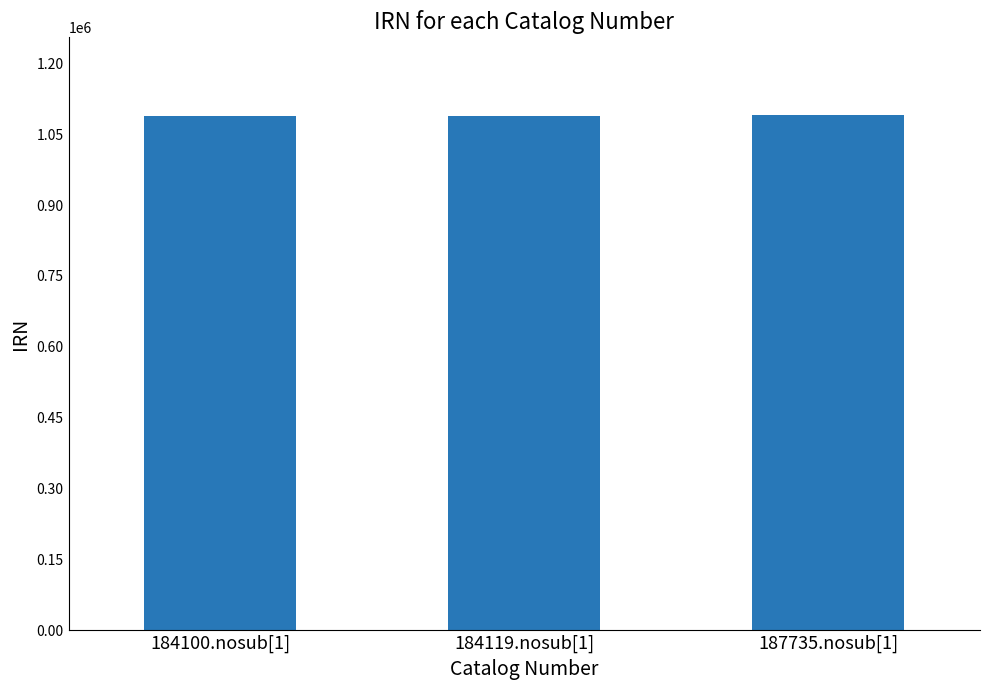

What is the maximum value shown in the chart?

1091214